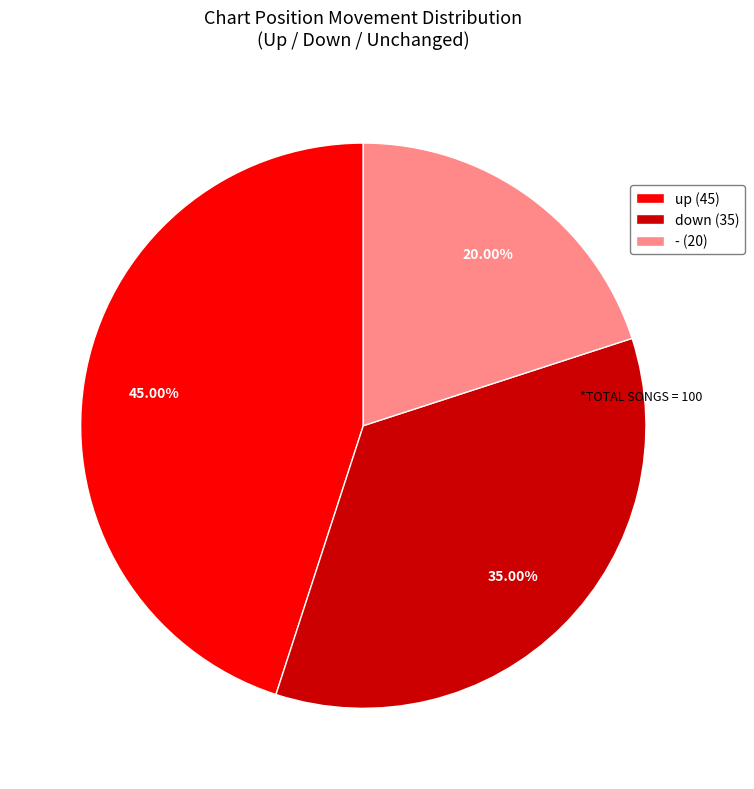

Rank the categories by value from lowest to highest.

-, down, up